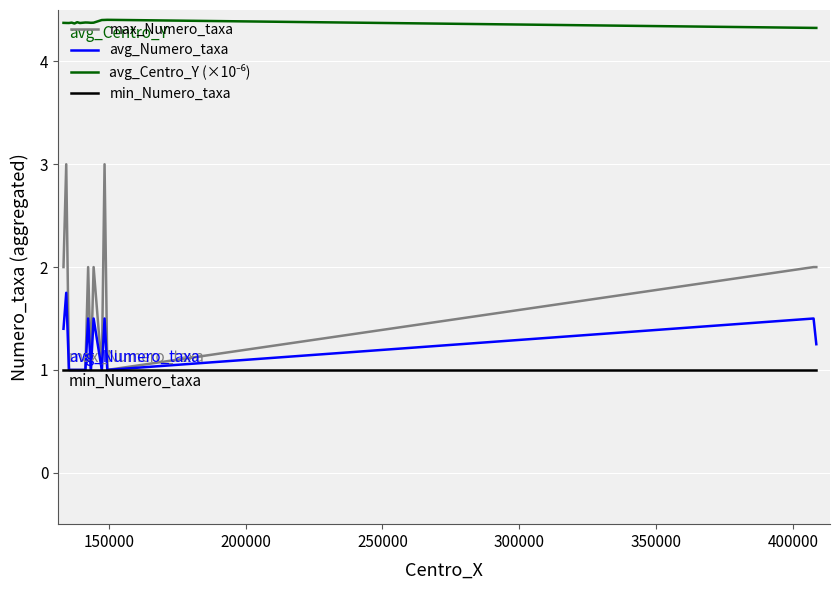

Which series has the widest spread of values?

max_Numero_taxa